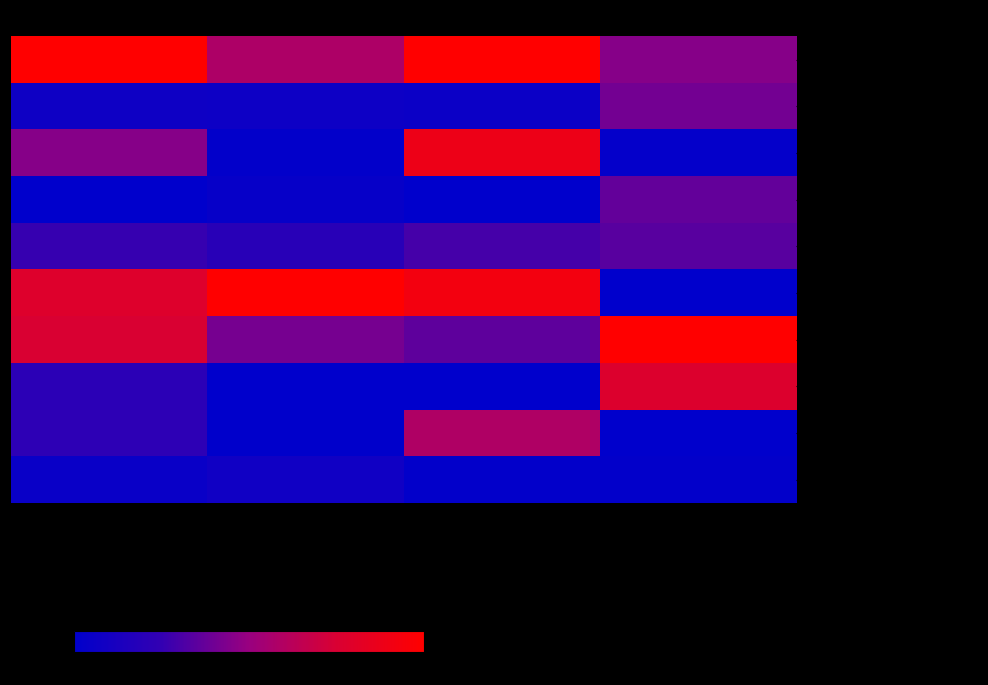

What is the spread (max minus min) of values at Калорийность?

1.0